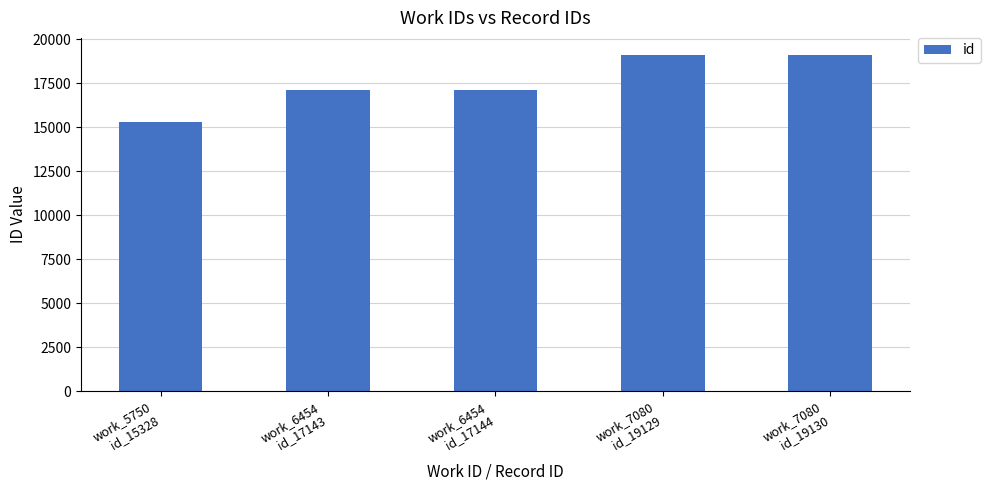

Are the bars horizontal?

No